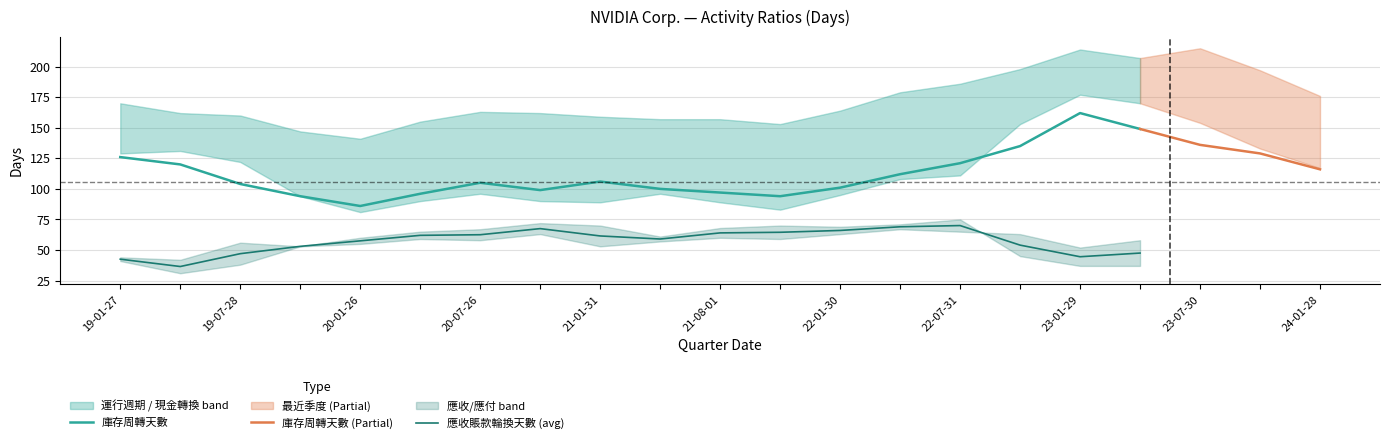

What is the average value of the 現金轉換週期 series?

115